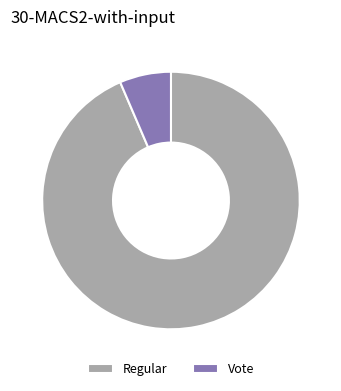

Does Regular account for over 50% of the chart?

Yes